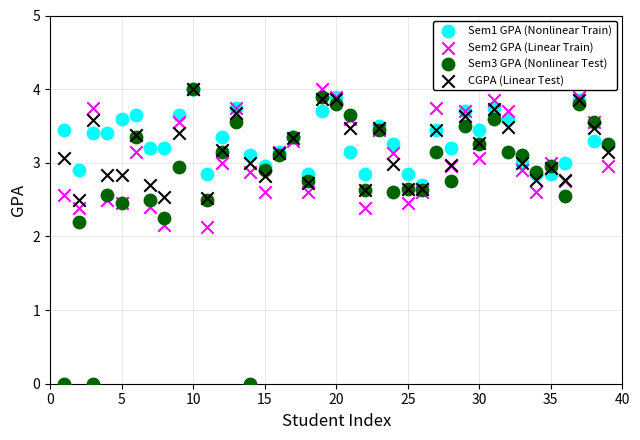

What are all the series names shown in the legend?

Sem1 GPA (Nonlinear Train), Sem2 GPA (Linear Train), Sem3 GPA (Nonlinear Test), CGPA (Linear Test)